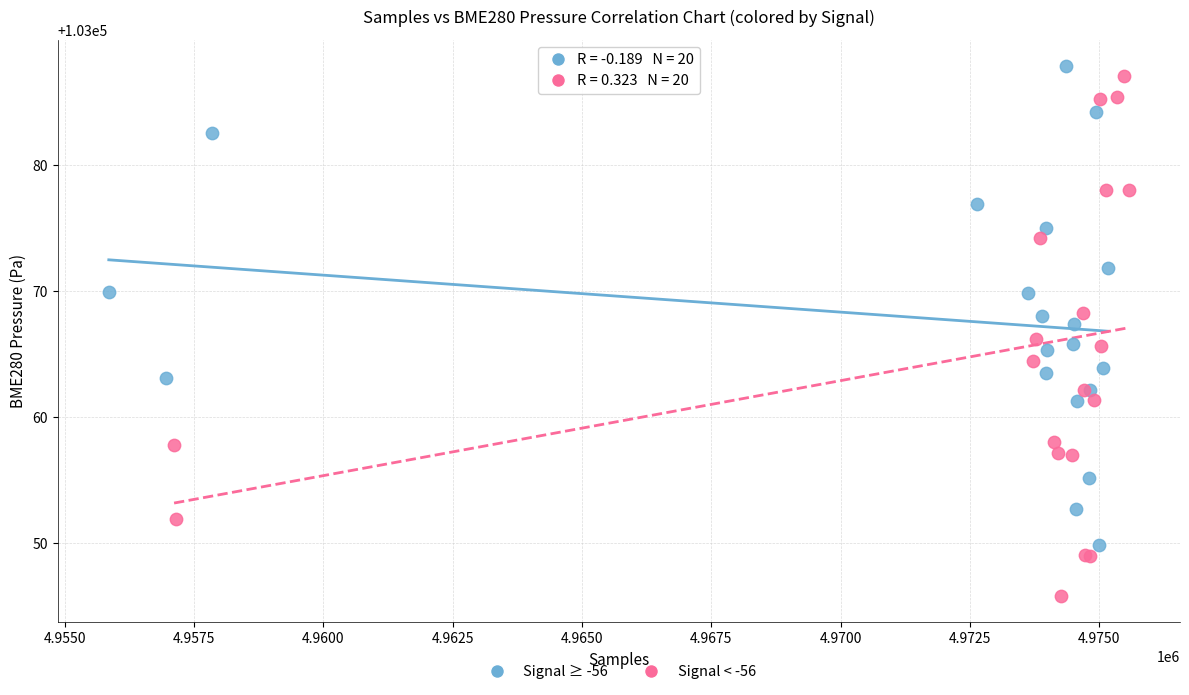

Which series has the widest spread of Y values?

Signal < -56